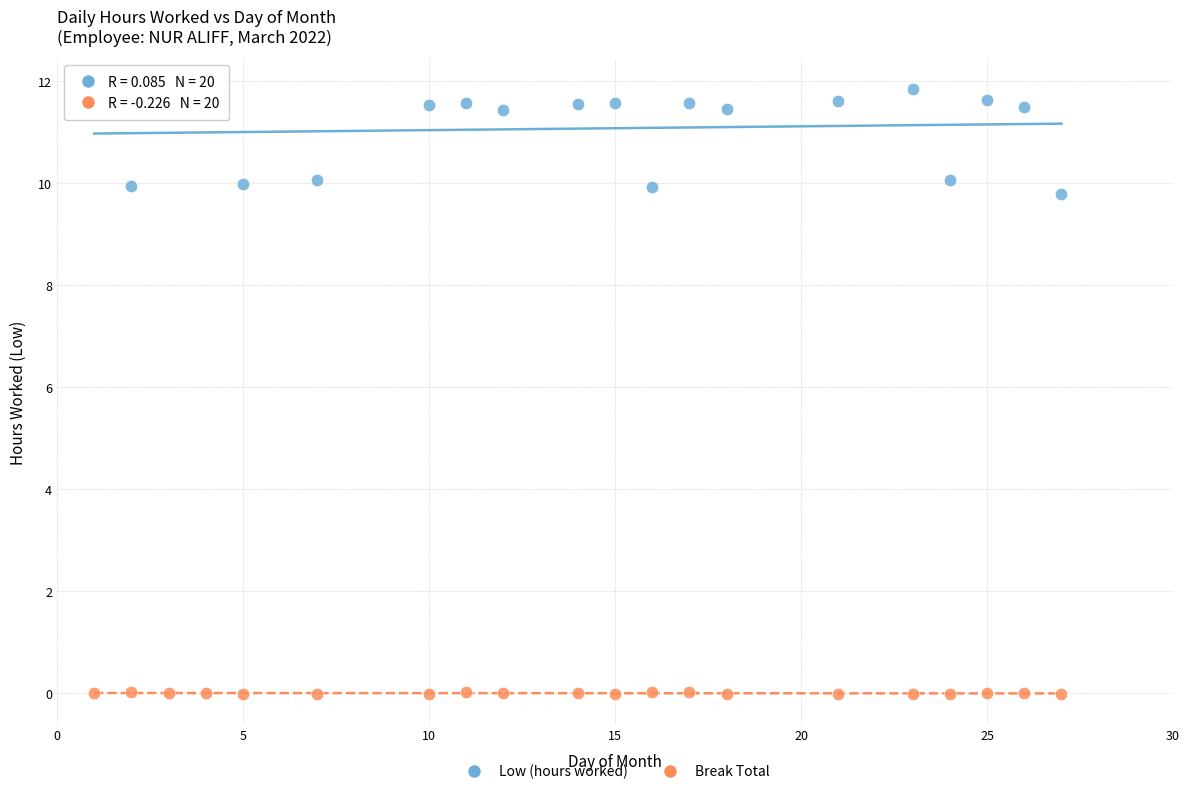

Across all series, what Y value is closest to 5?

9.8